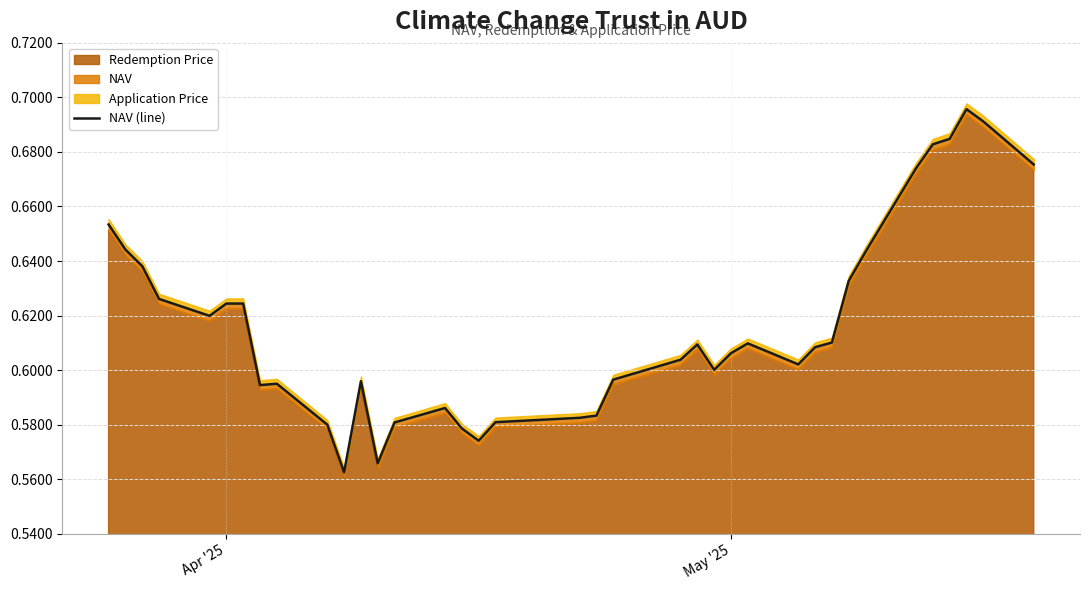

Reading left to right, list all the values displayed in this chart.

0.7	0.6	0.6	0.6	0.6	0.6	0.6	0.6	0.6	0.6	0.6	0.6	0.6	0.6	0.6	0.6	0.6	0.6	0.6	0.6	0.6	0.6	0.6	0.6	0.6	0.6	0.6	0.6	0.6	0.6	0.6	0.7	0.7	0.7	0.7	0.7	0.7